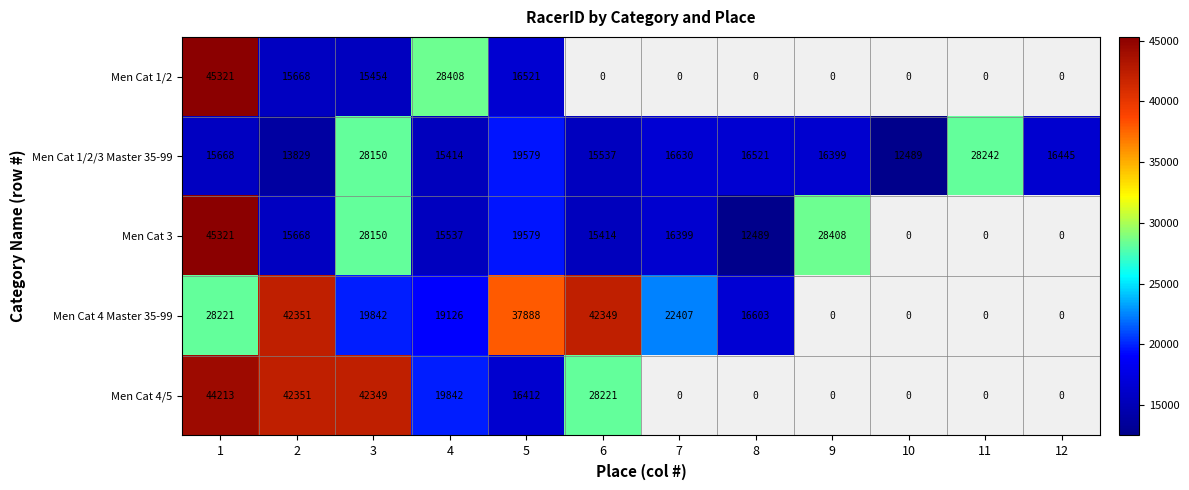

Rank the series at 4 from highest to lowest value.

Men Cat 1/2, Men Cat 4/5, Men Cat 4 Master 35-99, Men Cat 3, Men Cat 1/2/3 Master 35-99